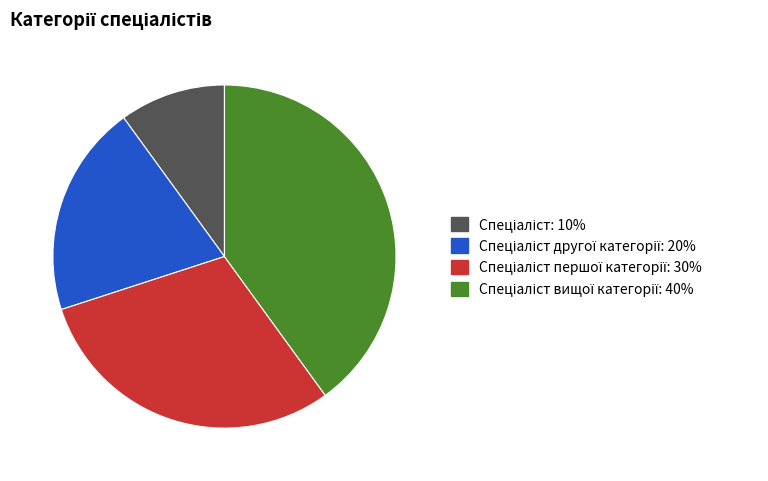

How many segments does this pie chart have?

4